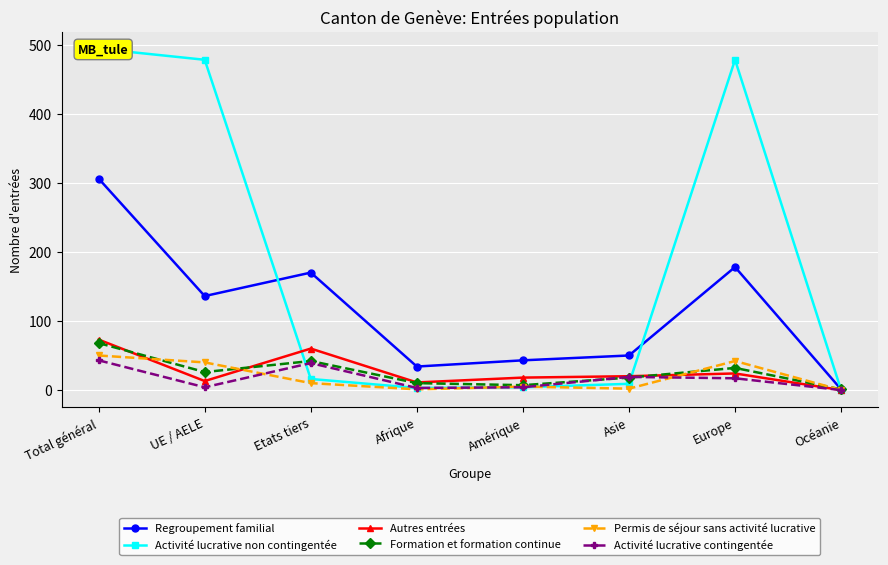

In Autres entrées, how many points are higher than both neighbors (excluding endpoints)?

2